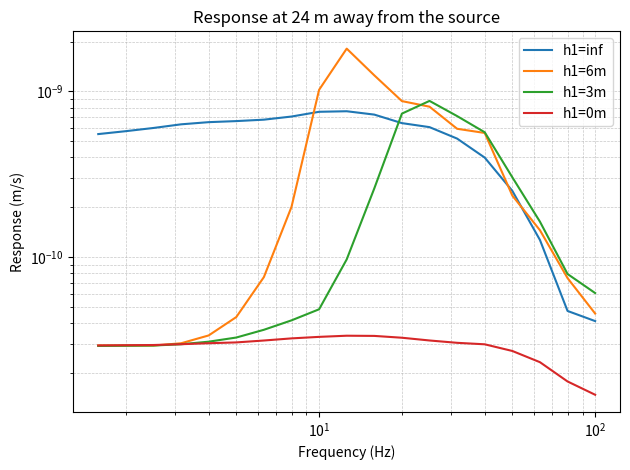

How many intersections are there between h1=inf and h1=3m?

1